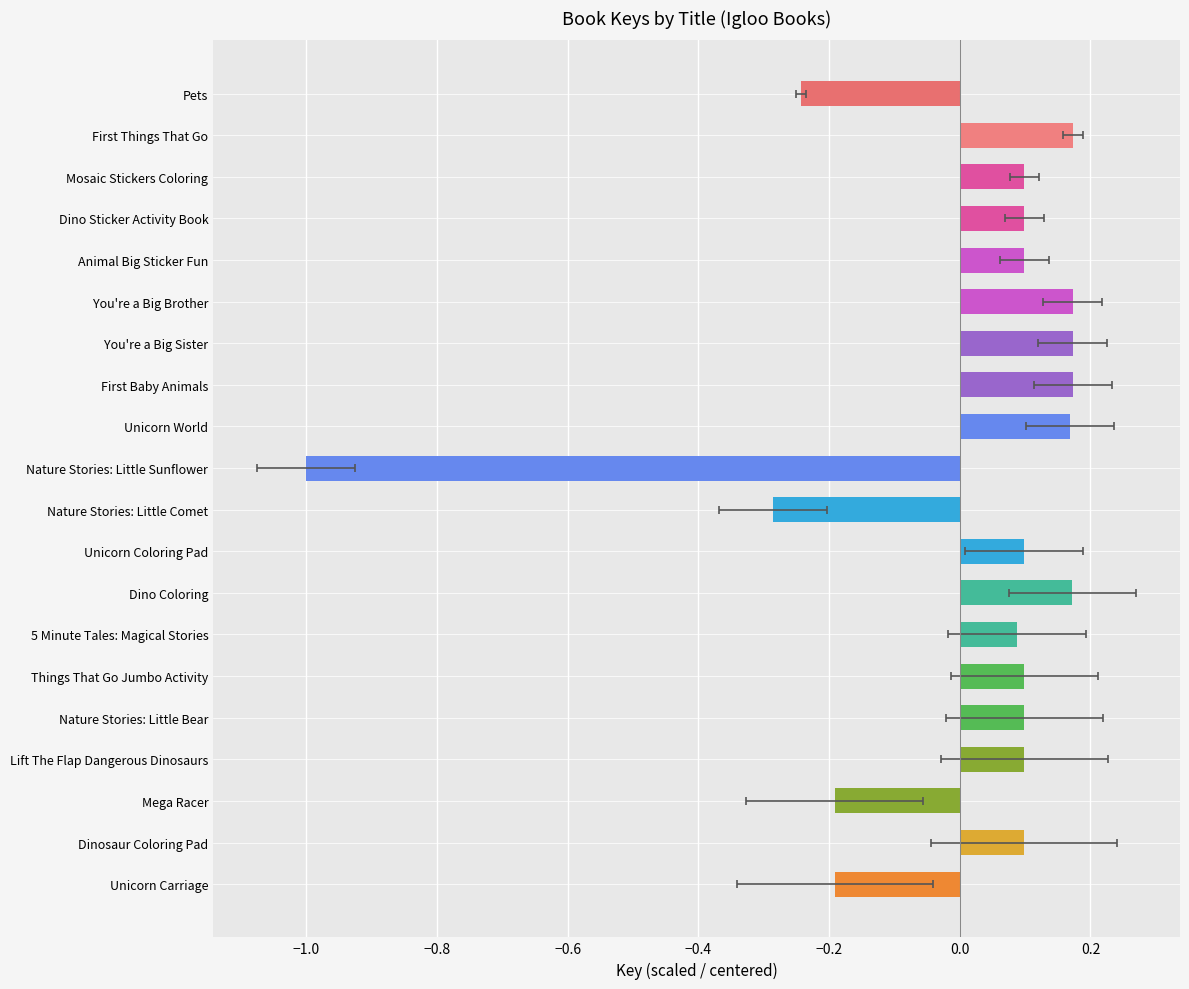

How many values are below 0?

5